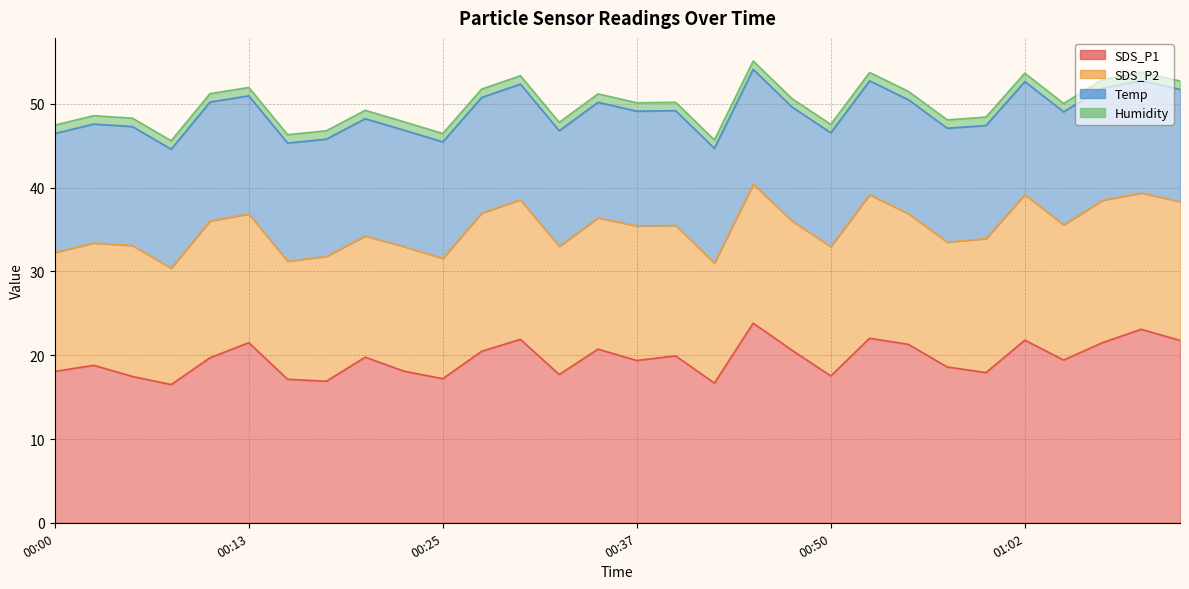

What is the maximum value for Humidity?

1.0